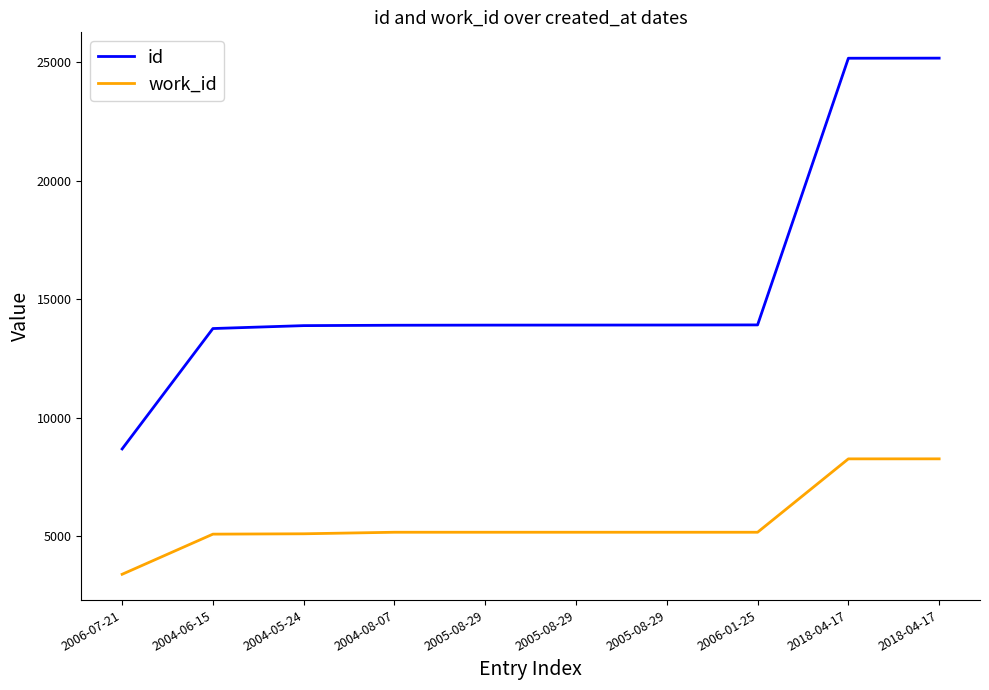

Does the chart display data point markers on the line(s)?

No